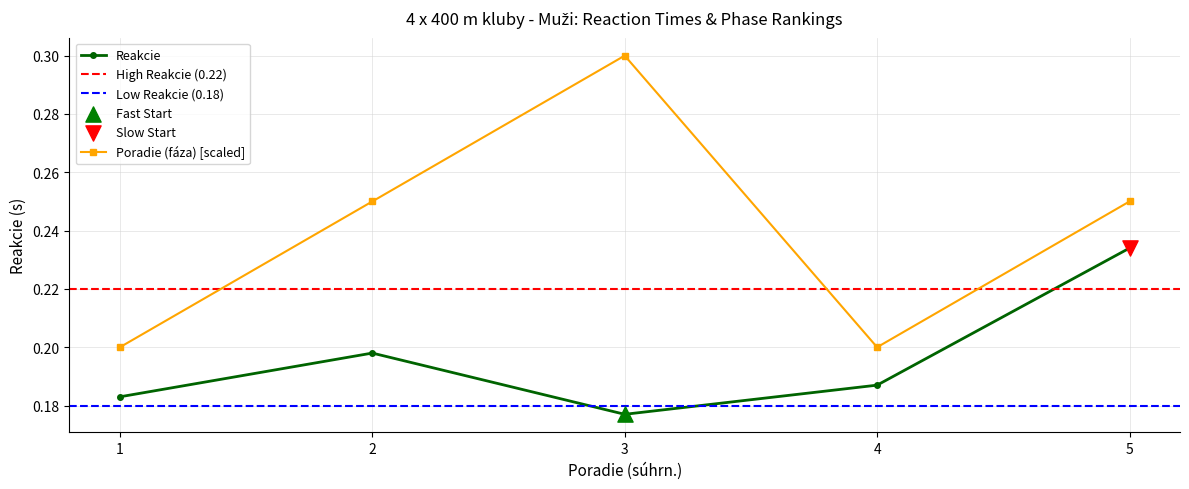

At how many categories does at least one series exceed 0?

5